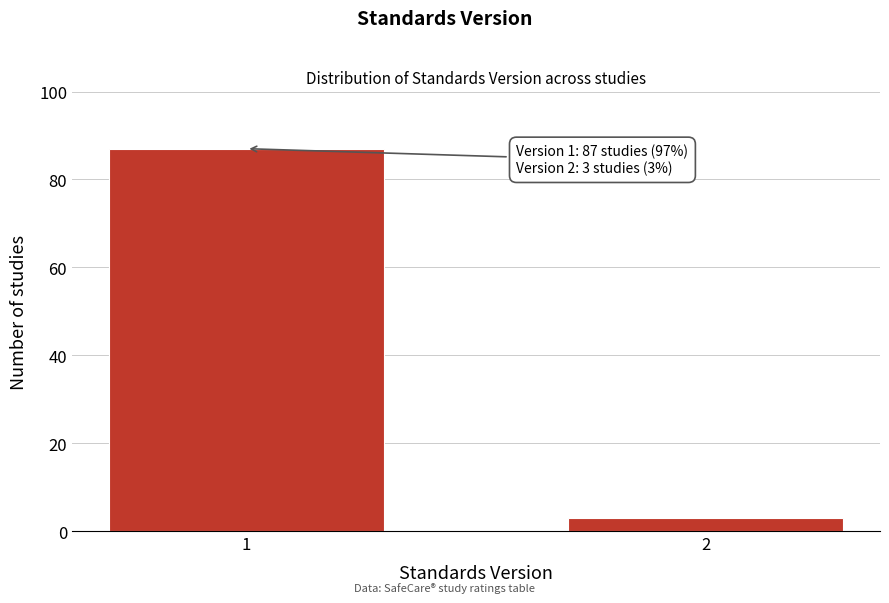

Reading right to left, extract all data points from this chart.

2=3	1=87